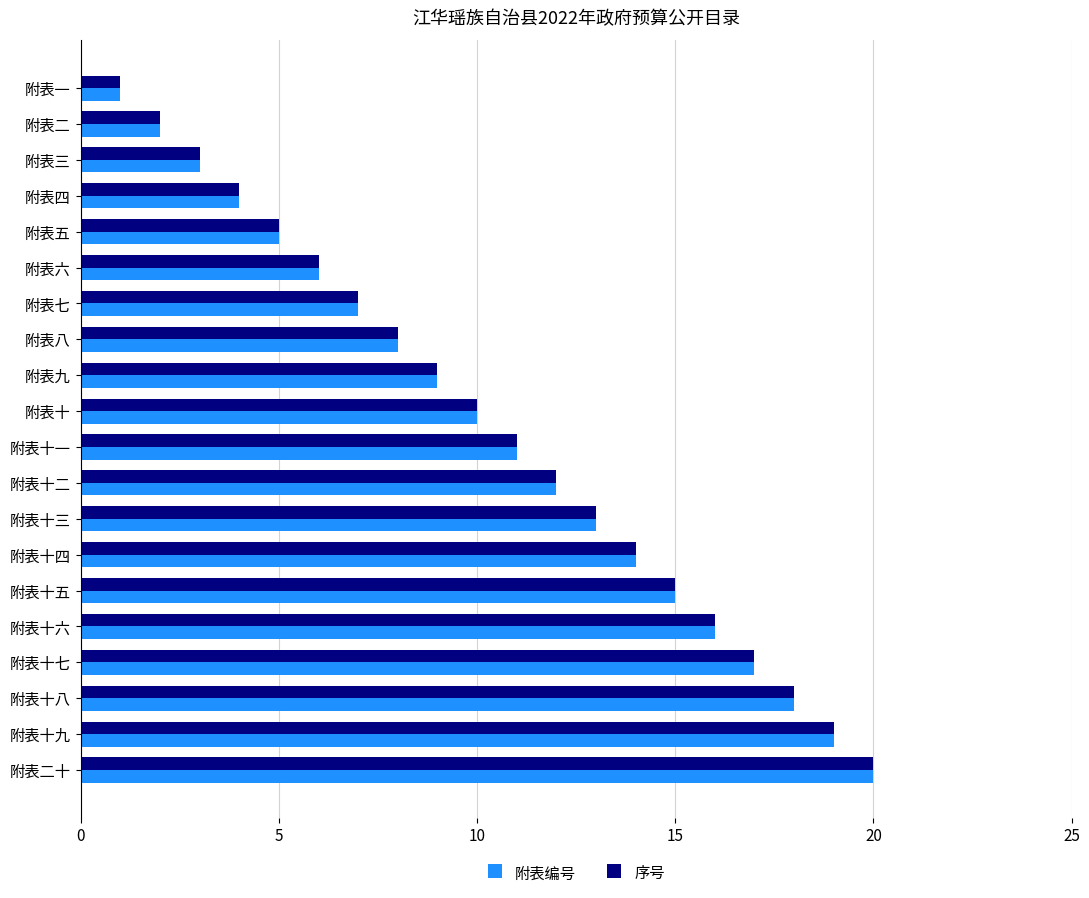

List the labels in order of 序号 value, smallest first.

附表一, 附表二, 附表三, 附表四, 附表五, 附表六, 附表七, 附表八, 附表九, 附表十, 附表十一, 附表十二, 附表十三, 附表十四, 附表十五, 附表十六, 附表十七, 附表十八, 附表十九, 附表二十